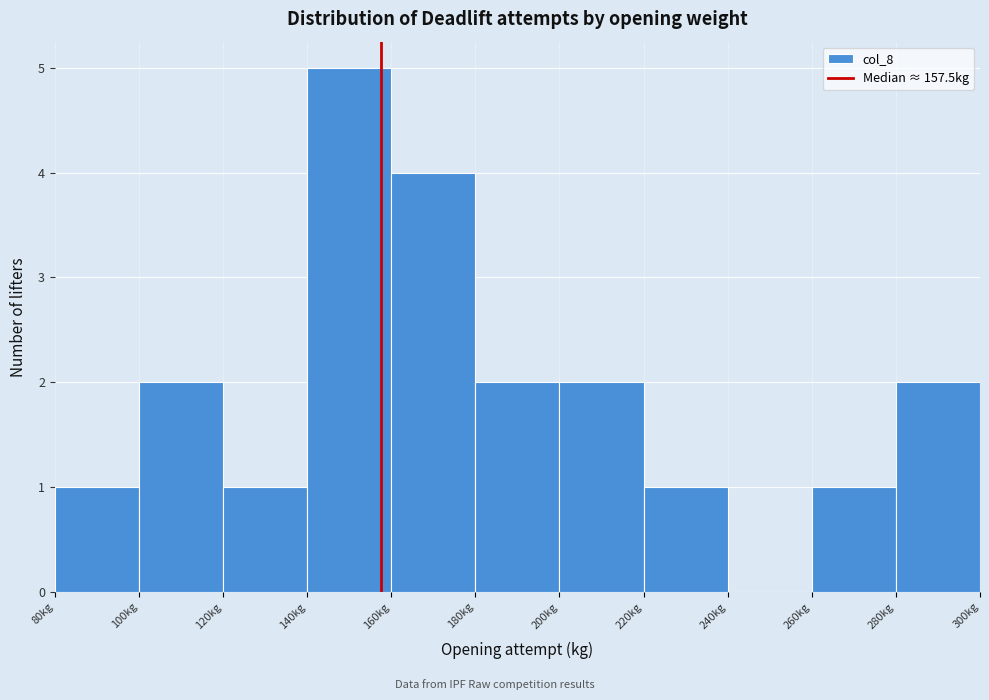

Reading left to right, list every bar in this chart as the range it spans on the x-axis followed by its height. The values are not printed on the chart, so give them approximately, as read against the axis.

80 to 100: 1
100 to 120: 2
120 to 140: 1
140 to 160: 5
160 to 180: 4
180 to 200: 2
200 to 220: 2
220 to 240: 1
240 to 260: 0
260 to 280: 1
280 to 300: 2